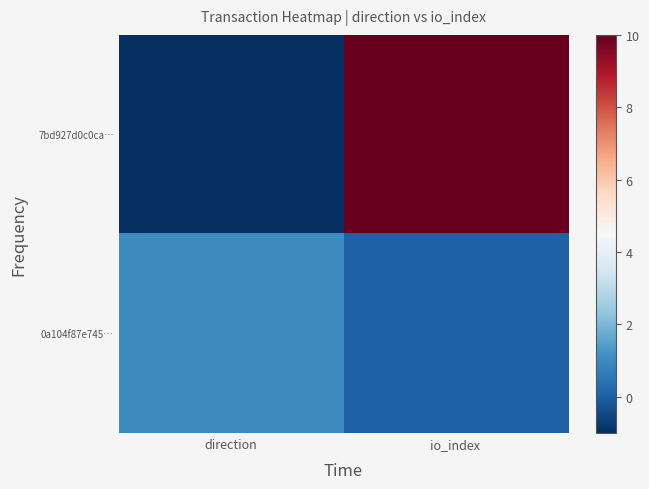

Which label corresponds to the largest value in the chart?

io_index